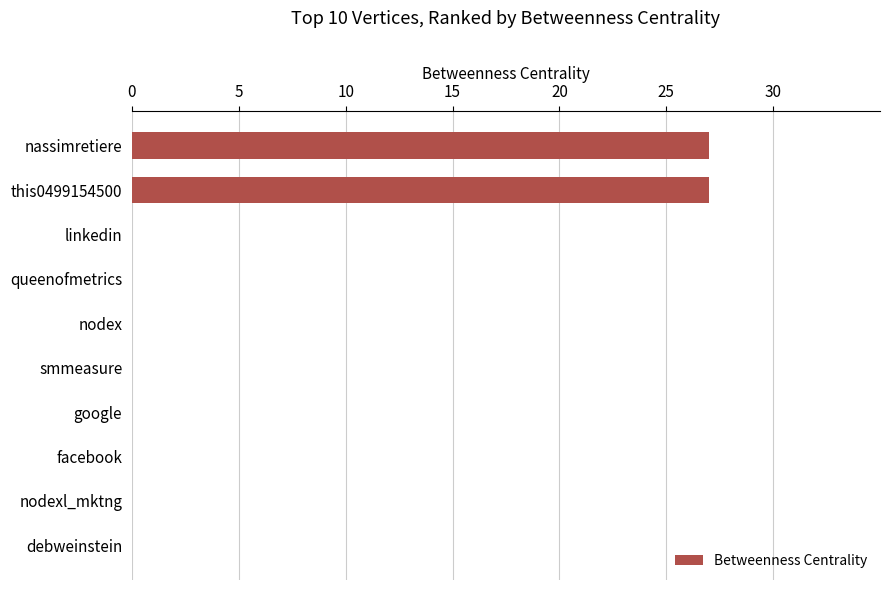

Are the bars horizontal?

Yes